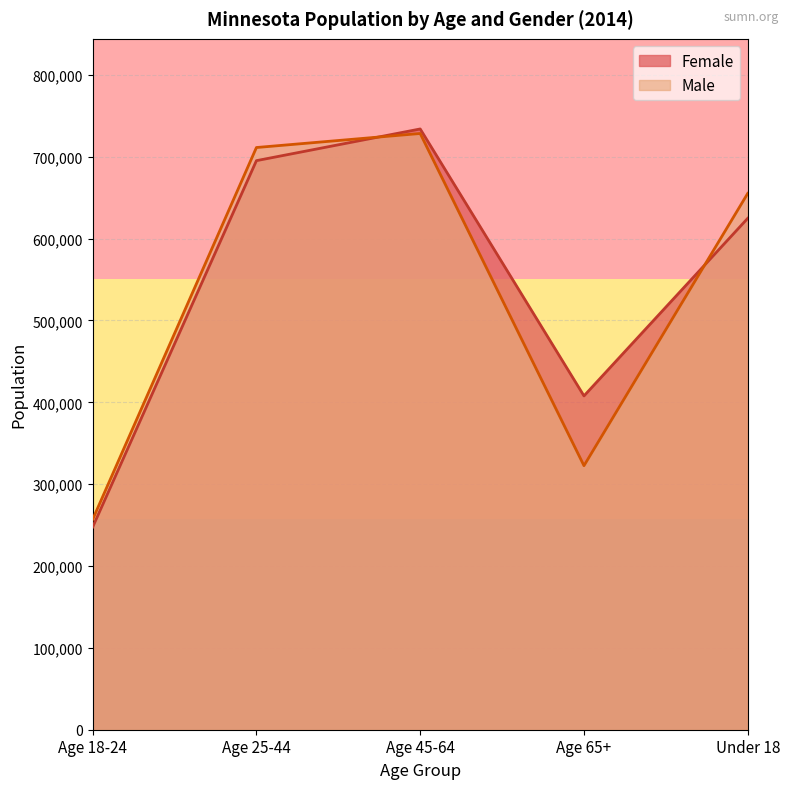

True or false: Female has a value of 325025 at Under 18.

False